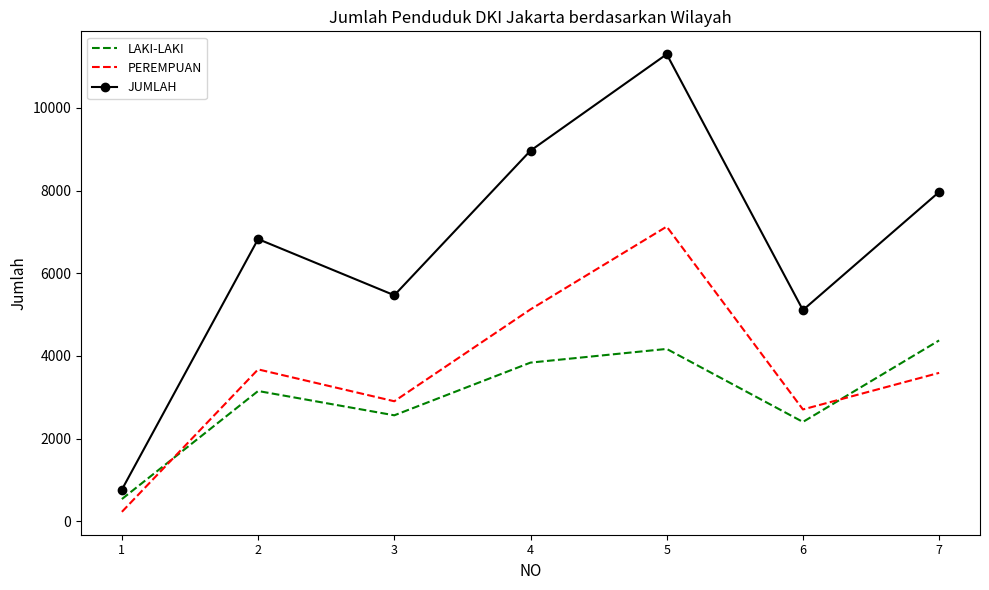

What is the difference between the maximum and minimum values in the PEREMPUAN series?

6900